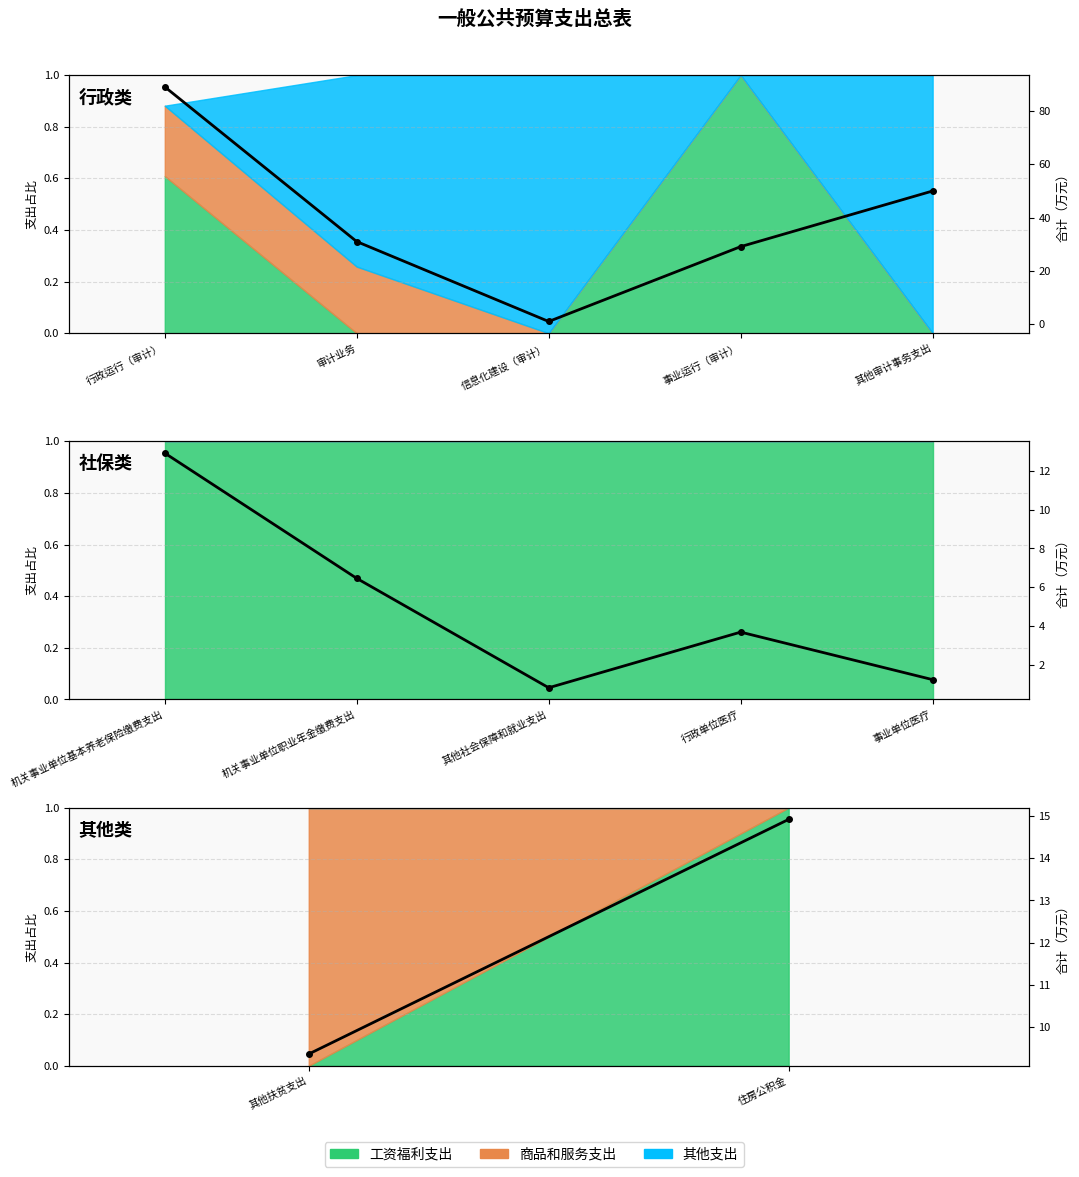

What is the sum of all values?

24.3